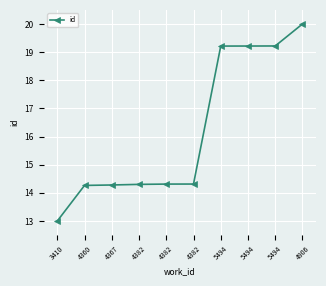

What is the smallest value displayed?

13.0